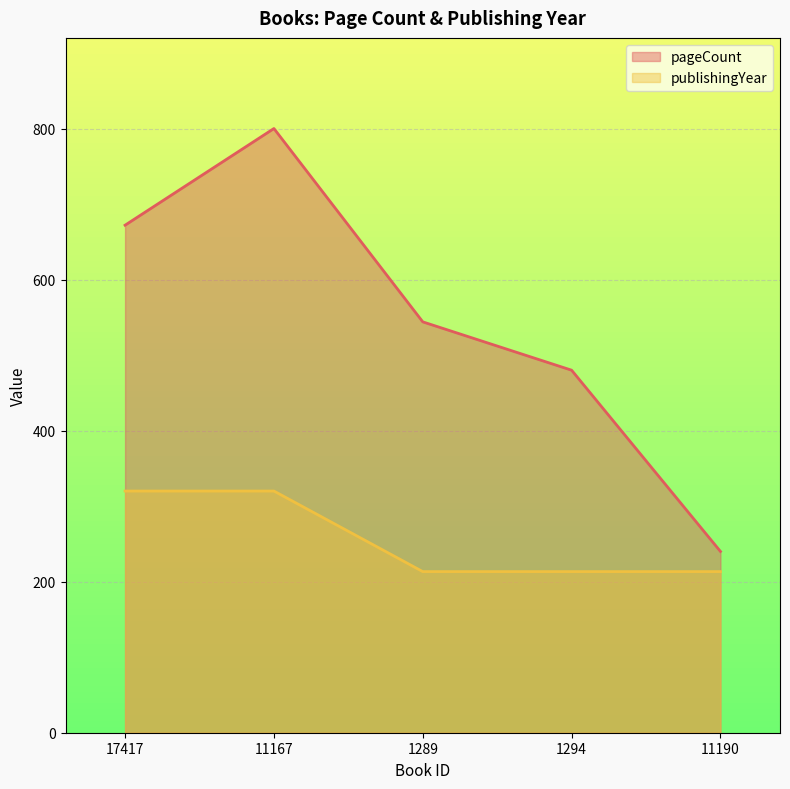

At which label is publishingYear closest to 266?

1289